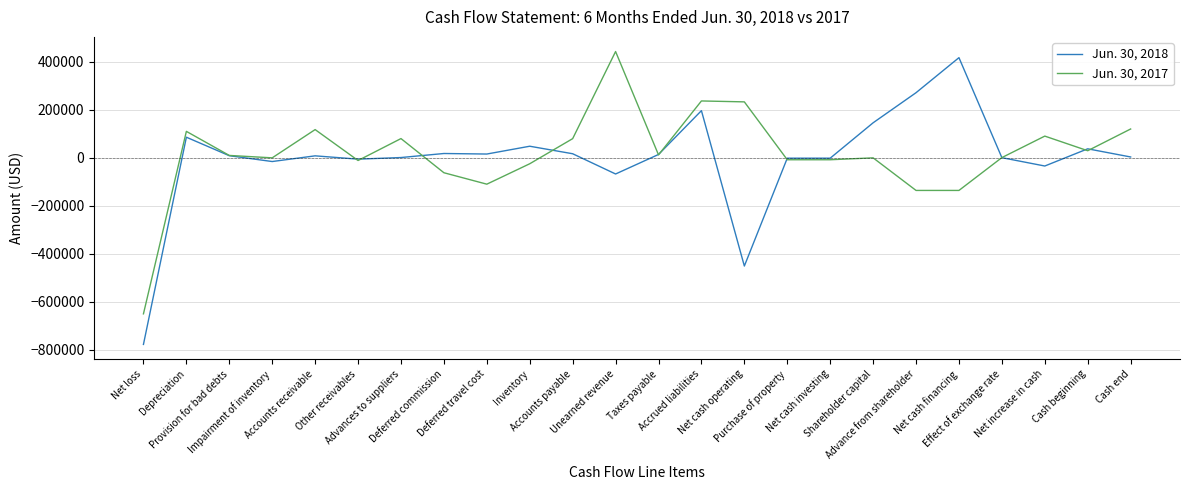

List the series in order of their overall mean, highest first.

Jun. 30, 2017, Jun. 30, 2018